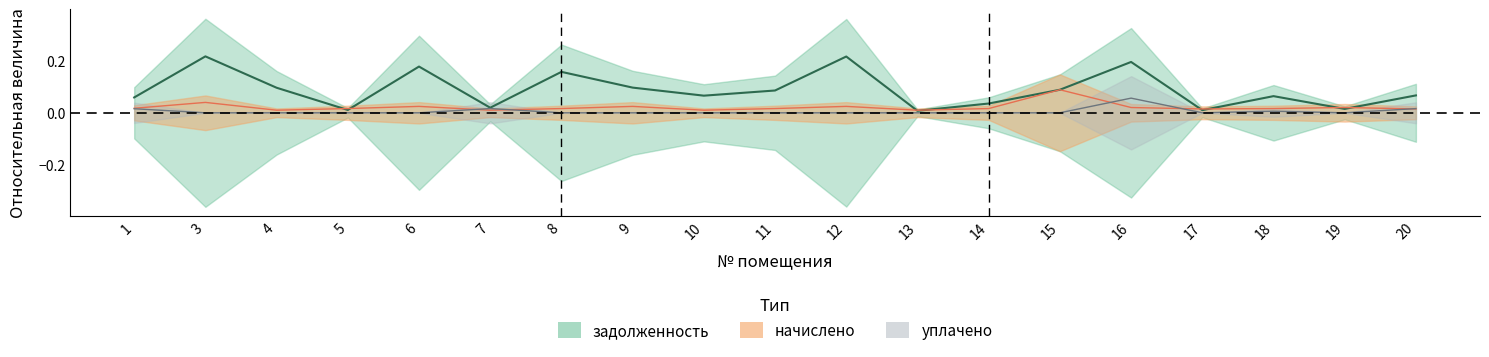

In задолженность, how many points are lower than both neighbors (excluding endpoints)?

6